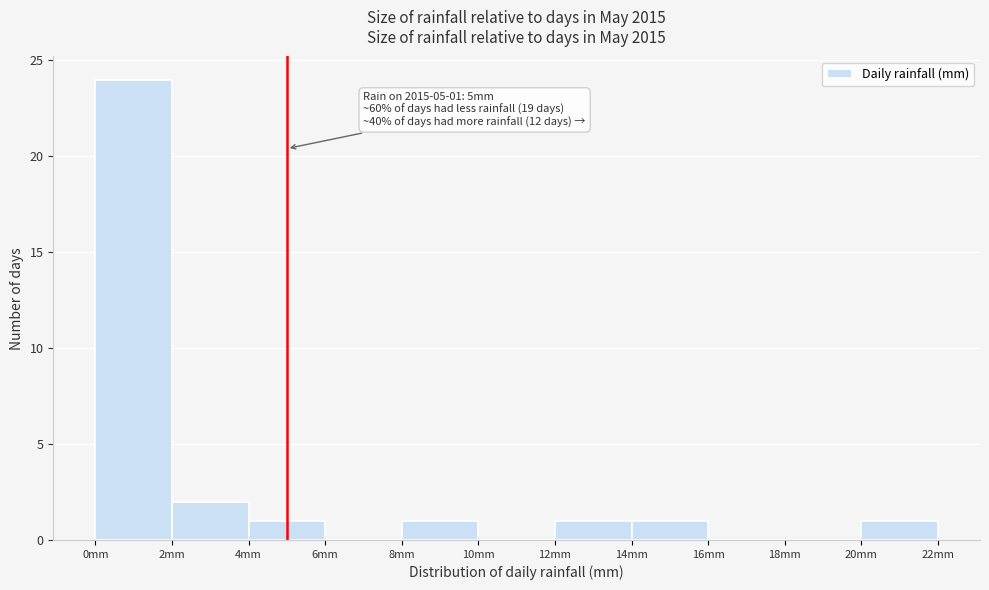

Which range on the x-axis has the tallest bar?

0 to 2